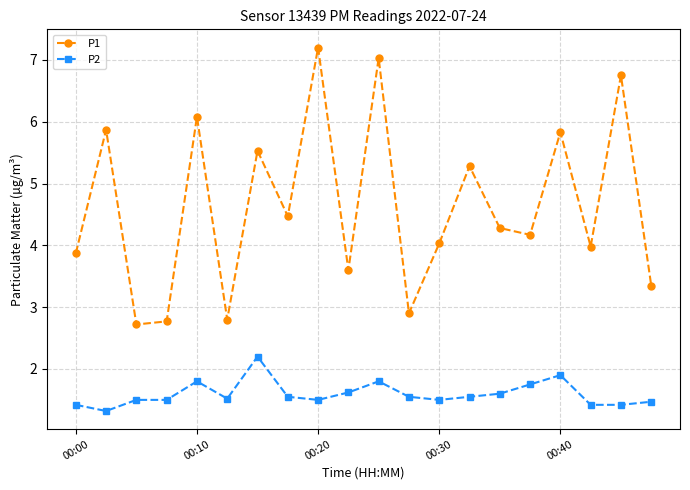

Count the number of categories in the chart.

20